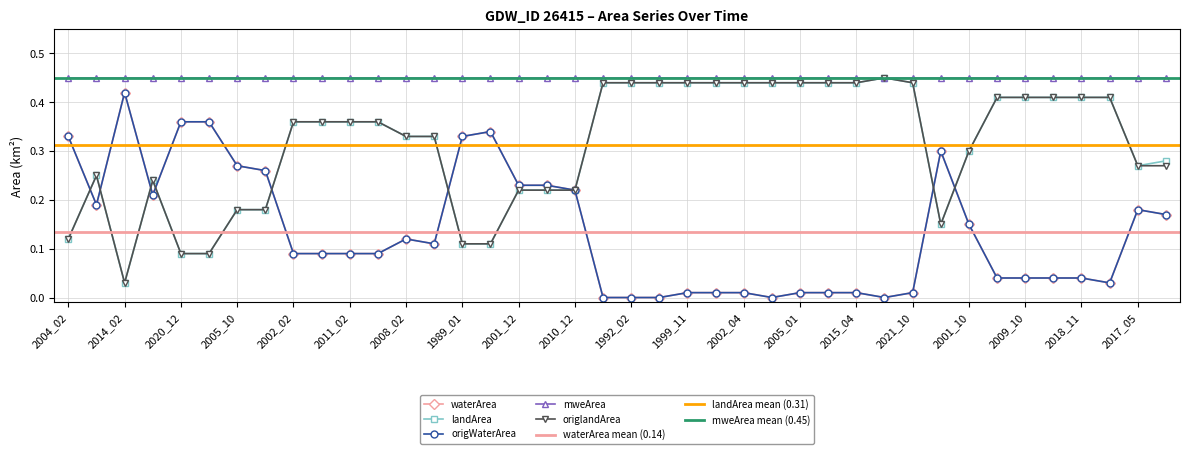

True or false: waterArea has more than 0 interior local peaks.

True